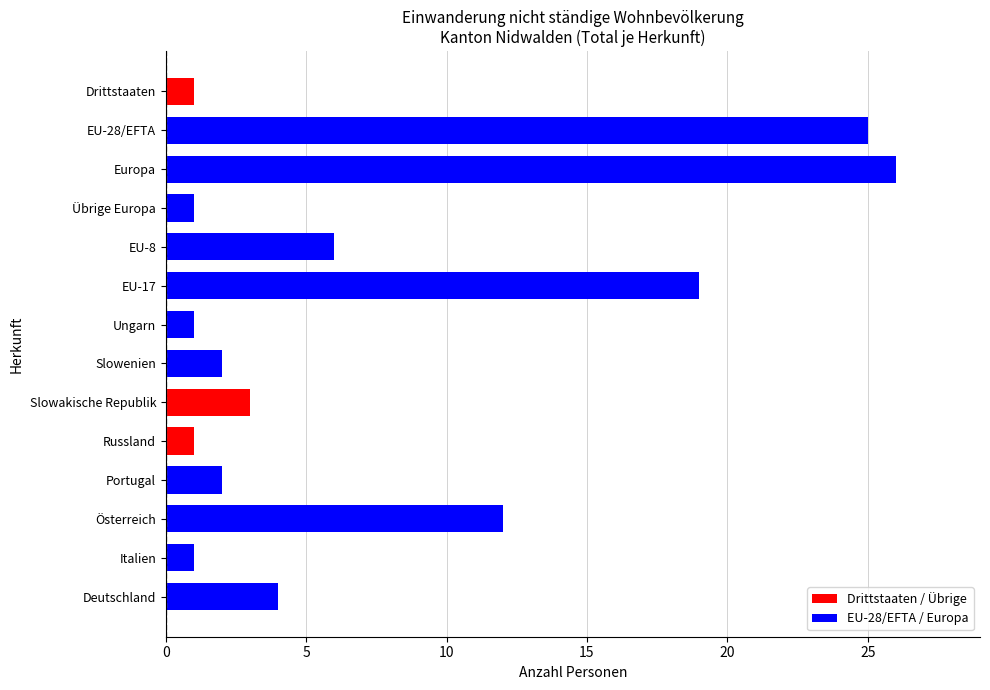

How many distinct data groups are displayed?

1